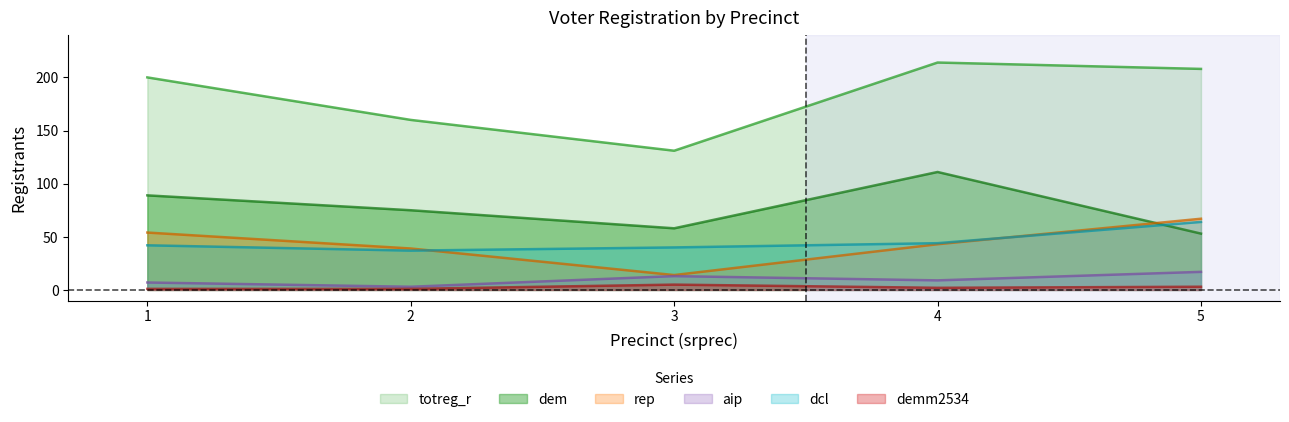

What is the greatest value displayed?

214